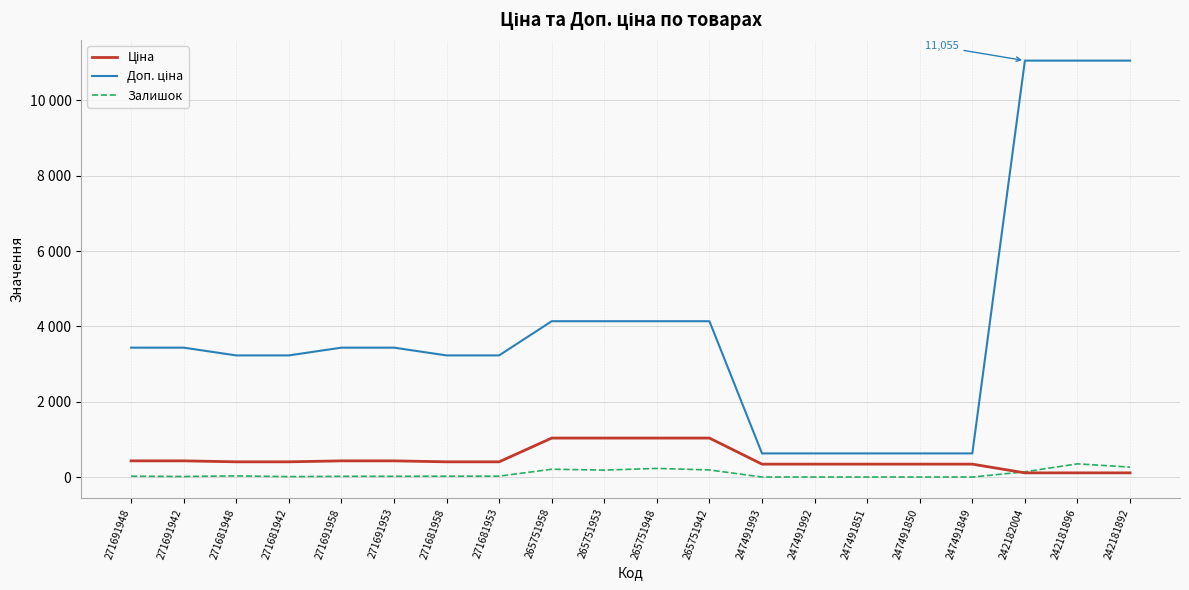

Does the chart have visible grid lines?

Yes